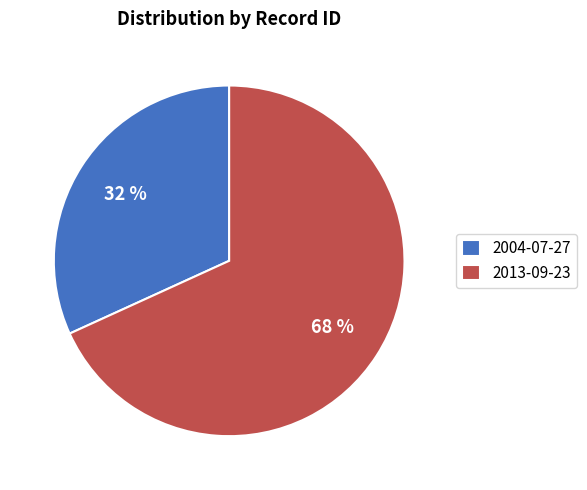

Rank the categories by value from highest to lowest.

2013-09-23, 2004-07-27